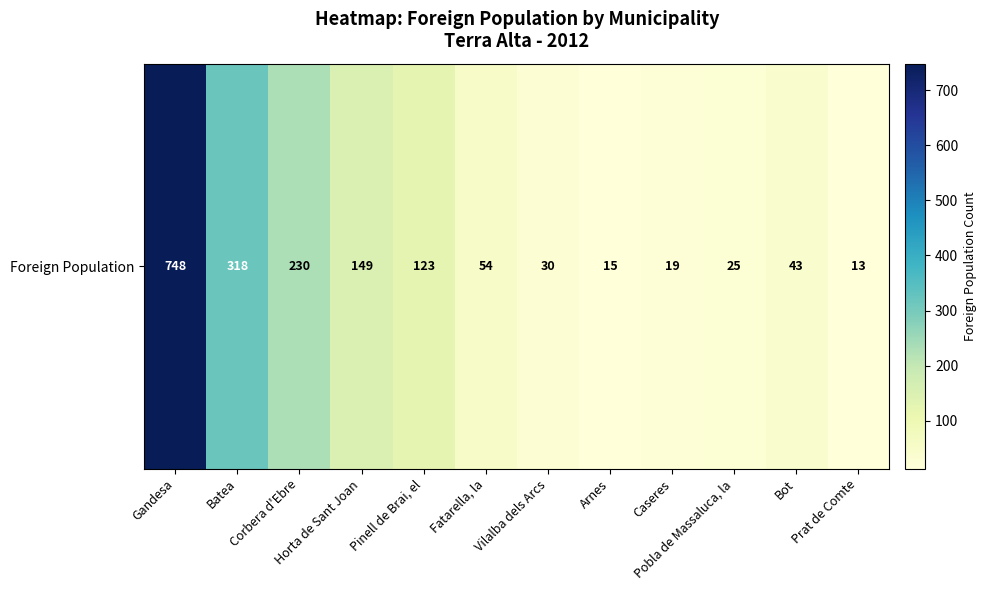

Is it true that the value at Batea is 209?

False